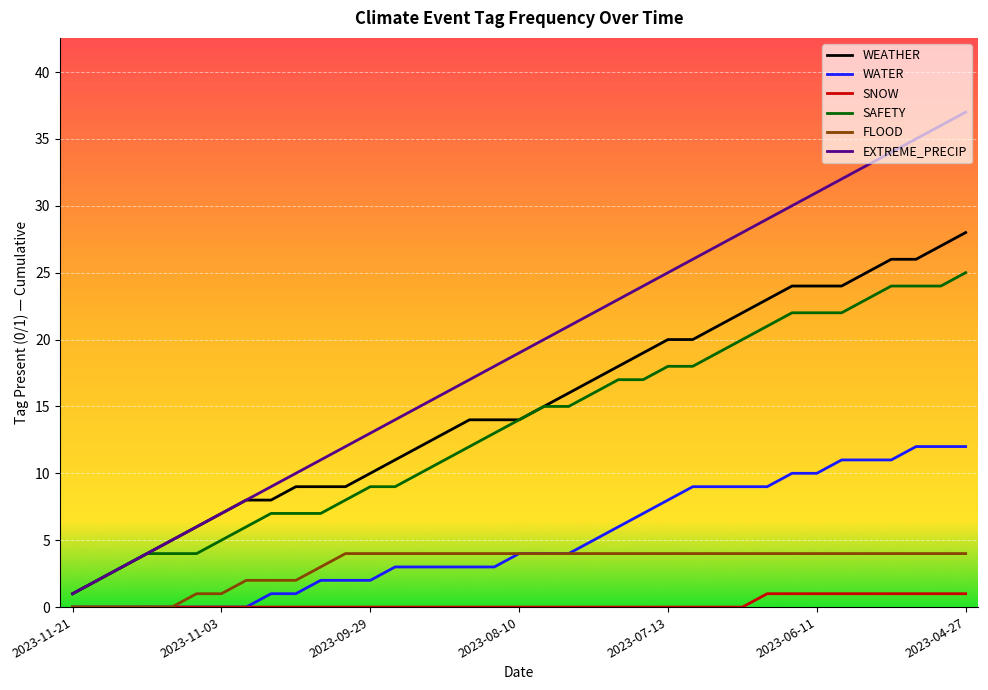

Which series has the largest total across all categories?

EXTREME_PRECIP